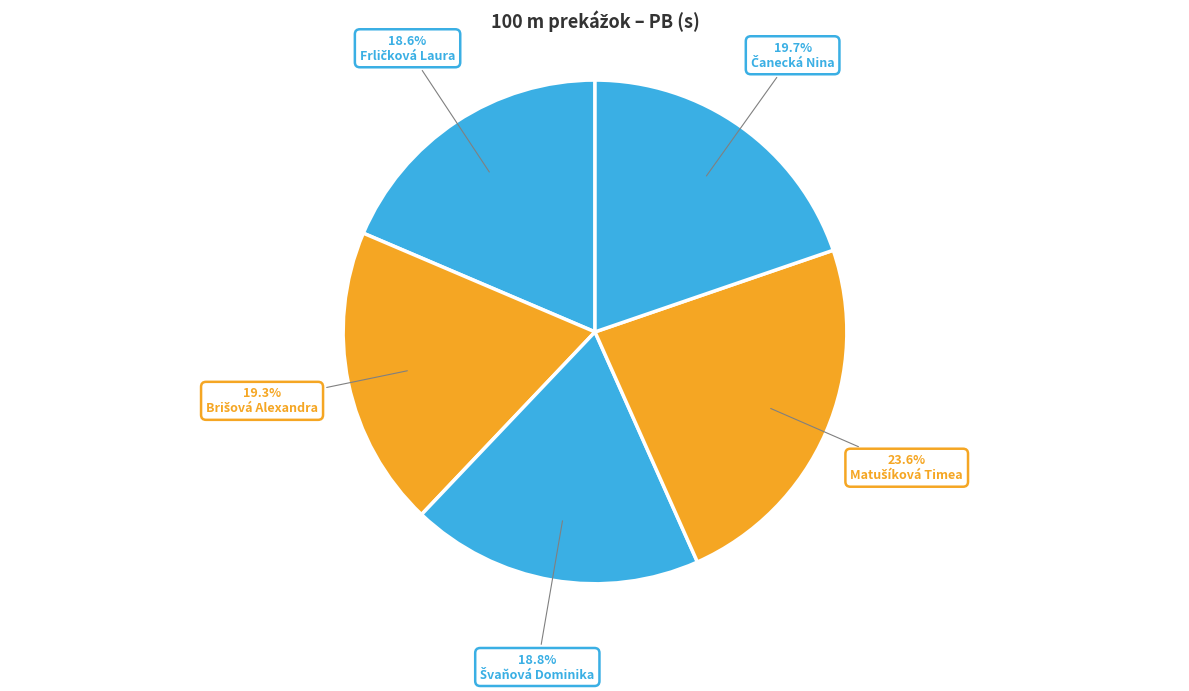

Rank the categories by value from lowest to highest.

Frličková Laura, Švaňová Dominika, Brišová Alexandra, Čanecká Nina, Matušíková Timea